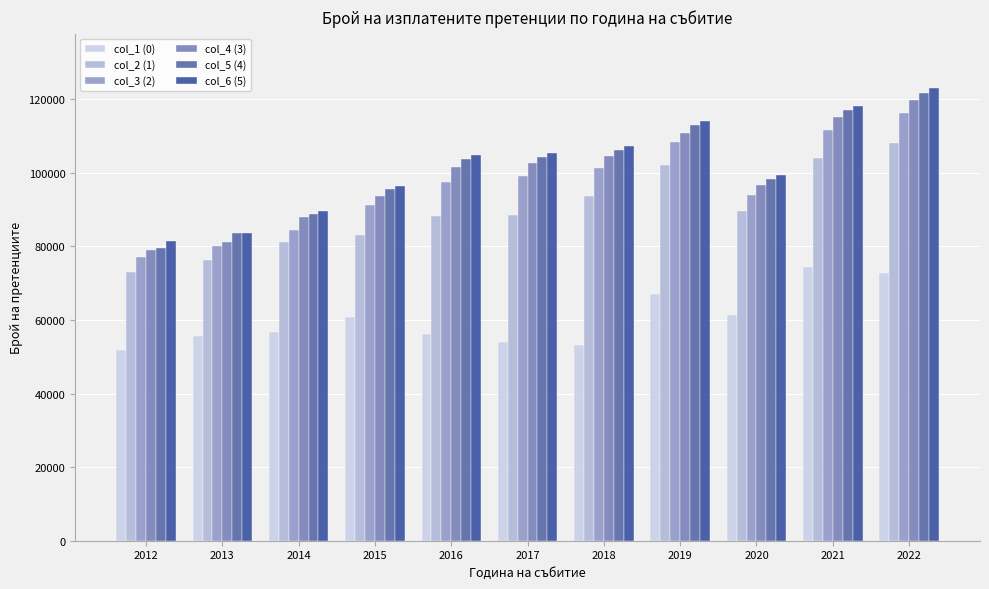

The col_5 (4) series shows 98349.0 at 2020. True or false?

True